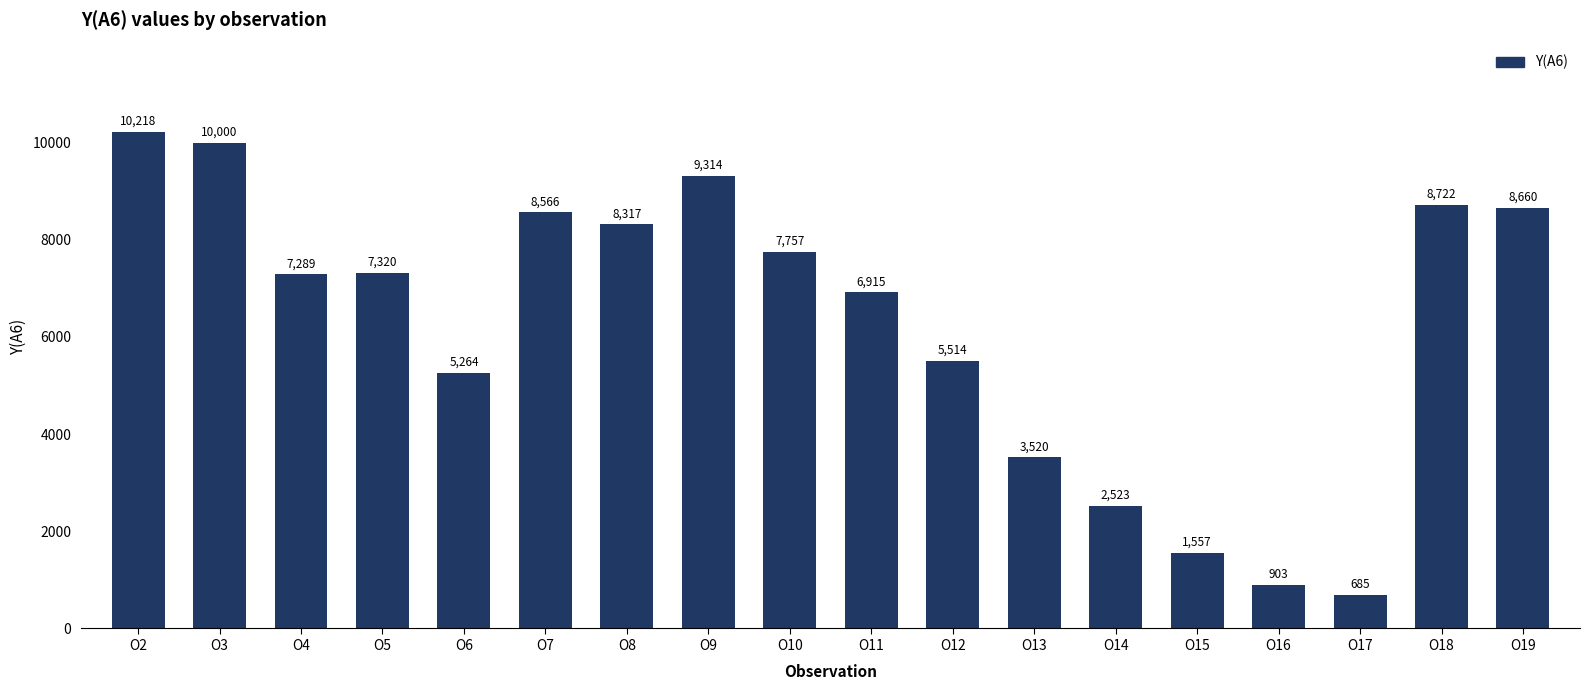

True or false: the data shows 9823 at O12.

False